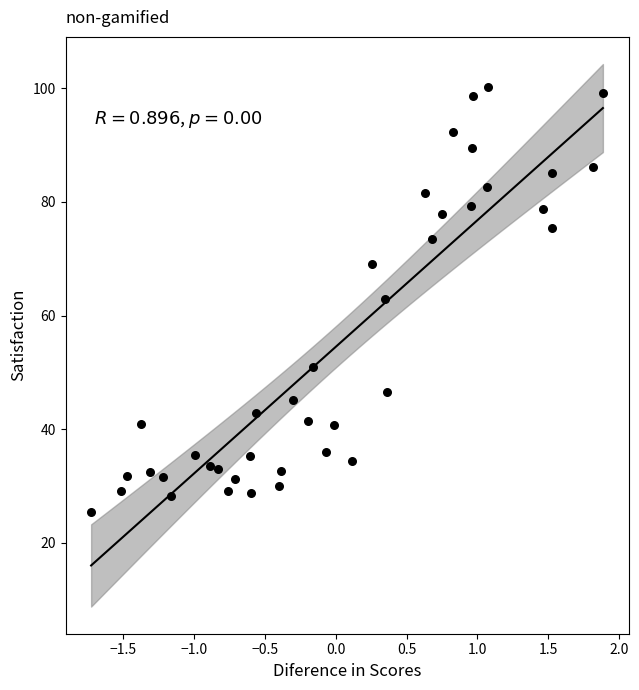

What is the range of Y values (max minus min)?

74.7